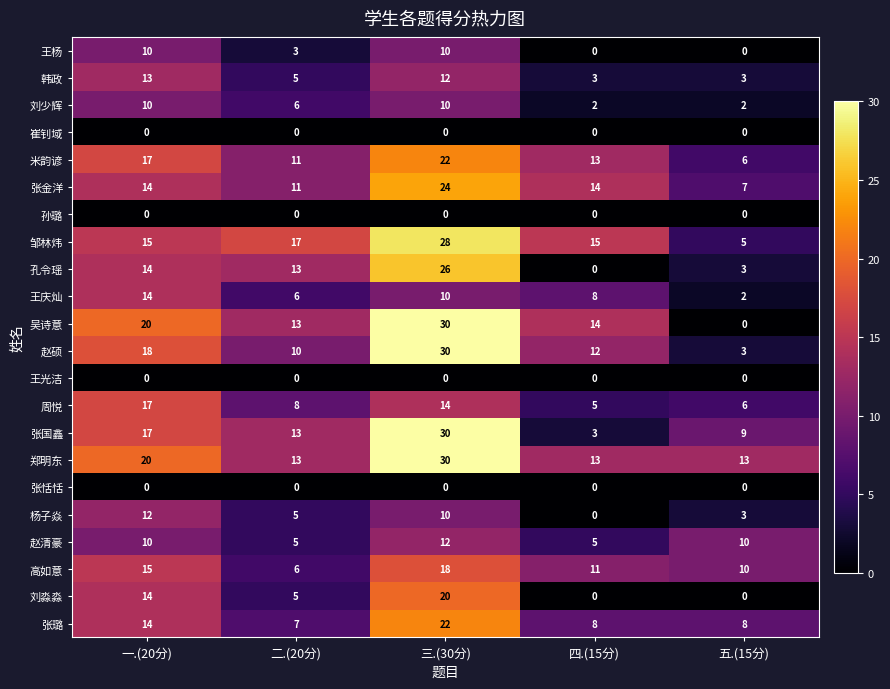

What is the approximate value of 王杨 at 一.(20分), to the nearest 5?

10